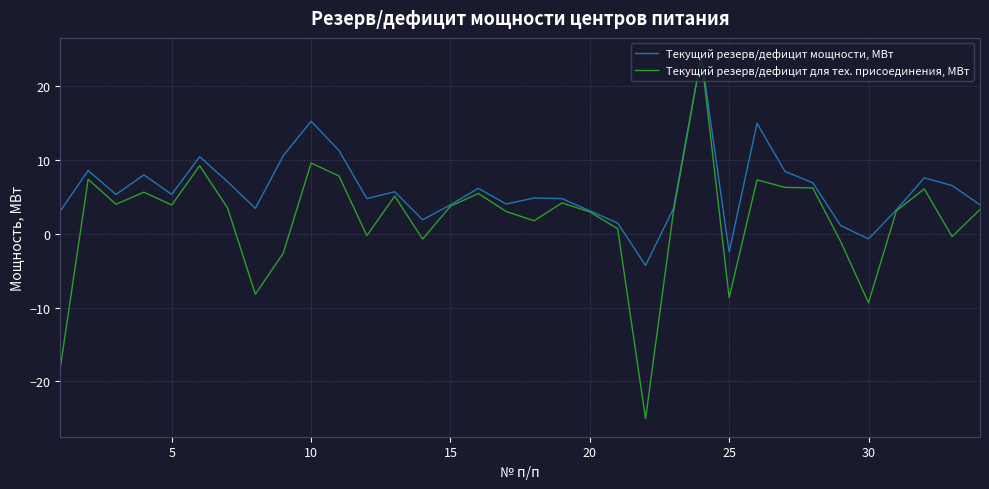

Which series has the widest spread of values?

Текущий резерв/дефицит для тех. присоединения, МВт